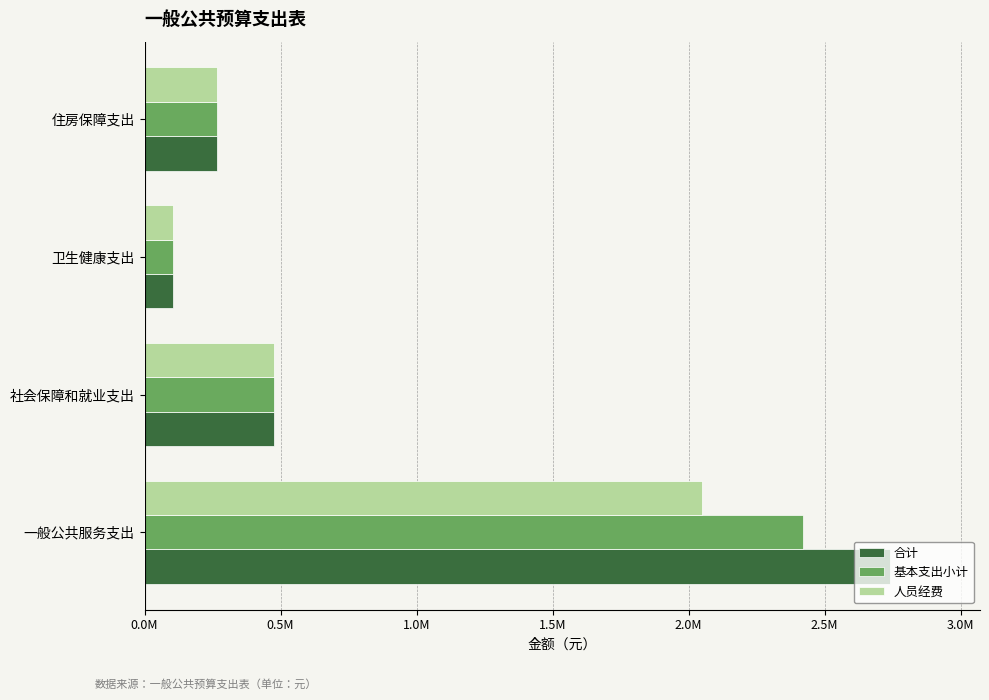

At which label does 人员经费 reach its peak?

一般公共服务支出